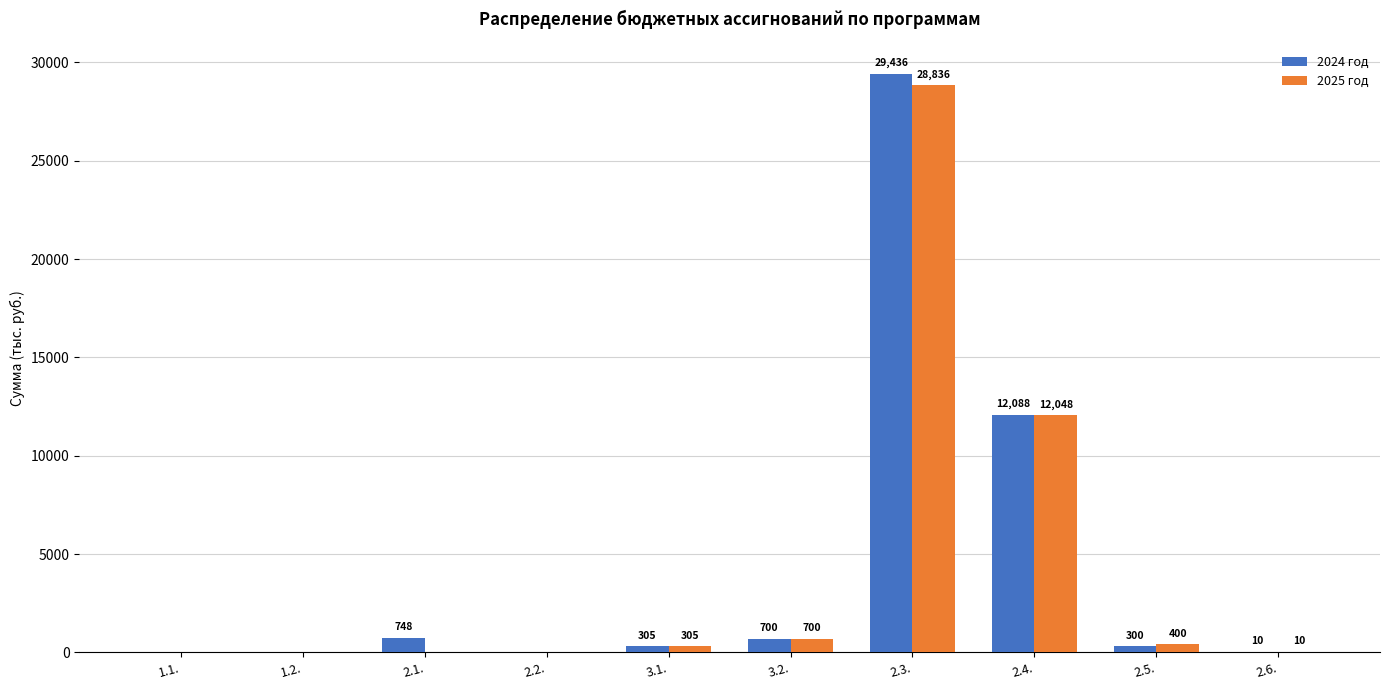

Is the value of 2024 год at 1.2. greater than the value of 2025 год at 3.1.?

No